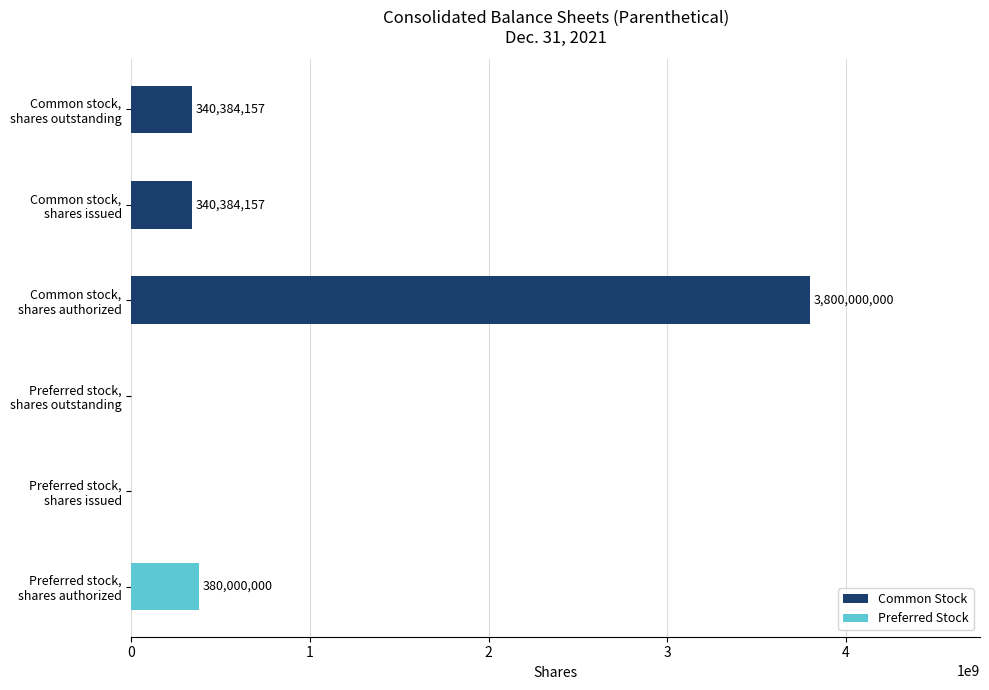

How many distinct data groups are displayed?

1